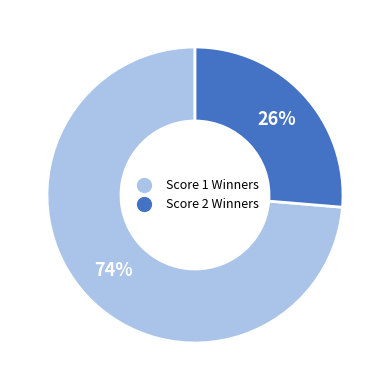

Which has a higher value, Score 2 Winners or Score 1 Winners?

Score 1 Winners